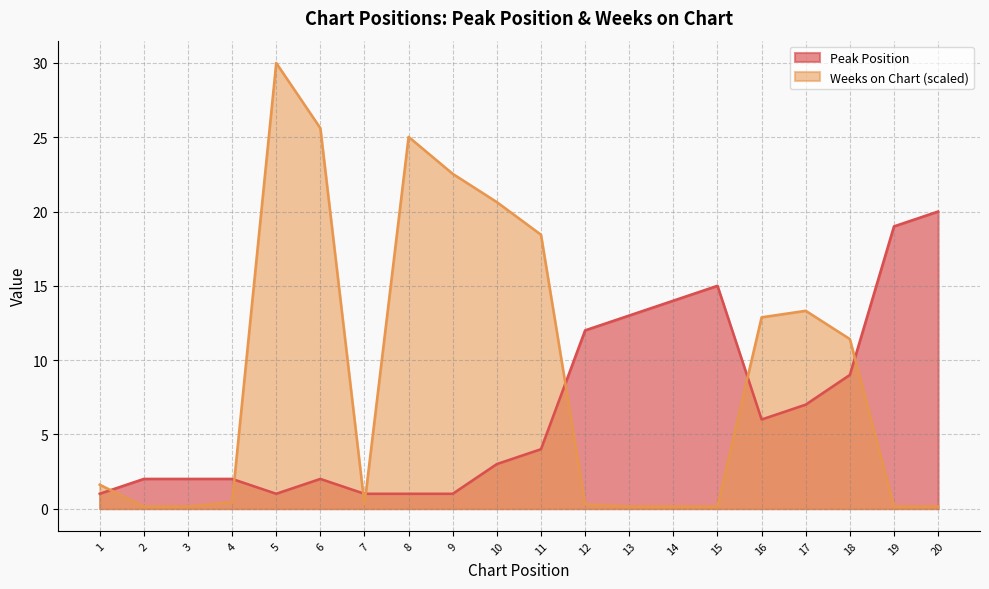

Rank the series by their average value, from lowest to highest.

Peak Position, Weeks on Chart (scaled)